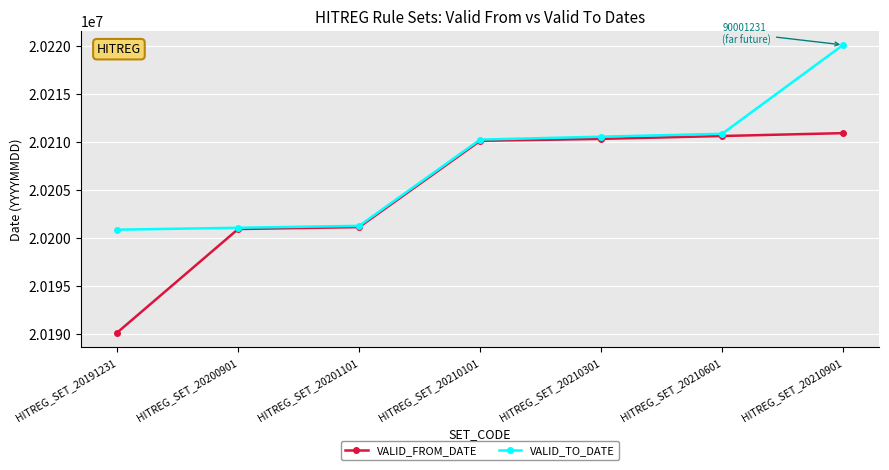

What are all the series names shown in the legend?

VALID_FROM_DATE, VALID_TO_DATE